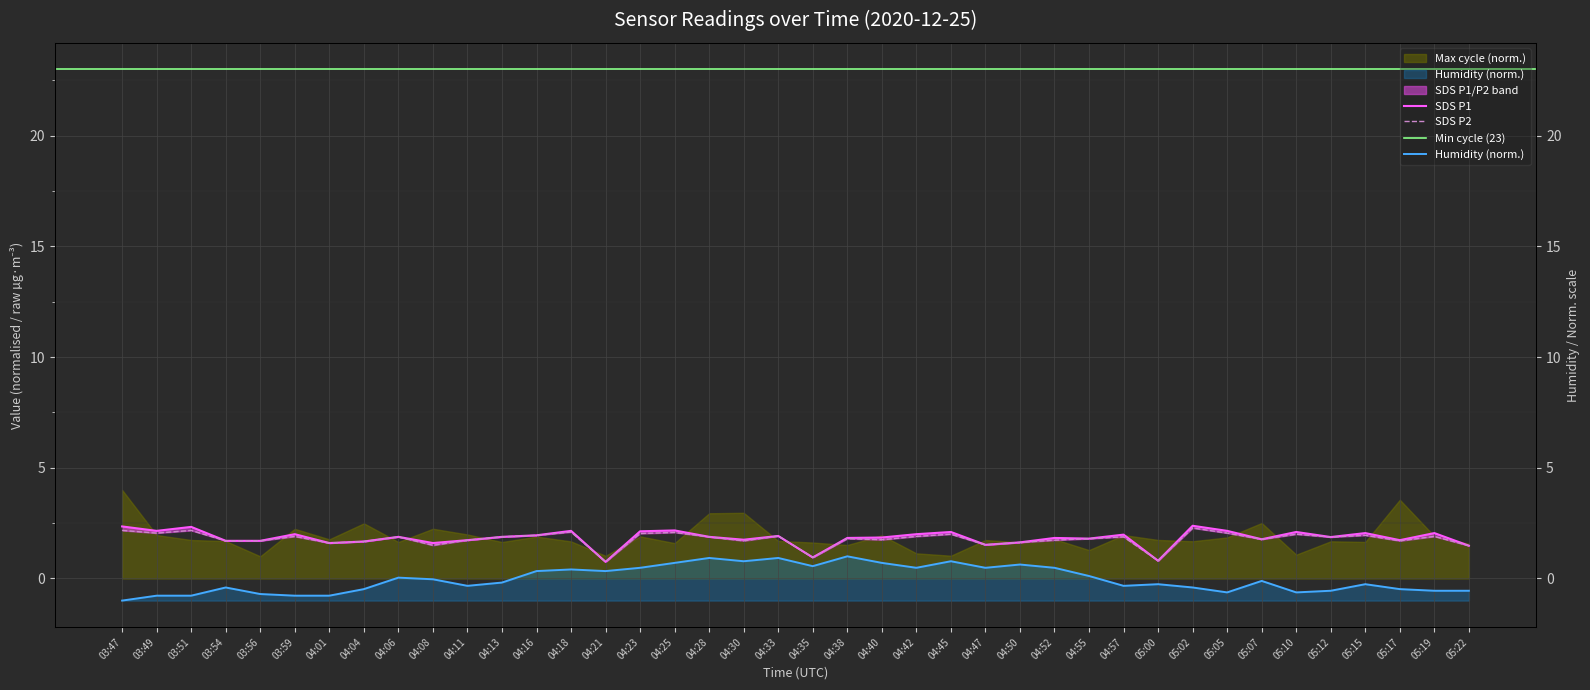

How many data points does each series have?

40